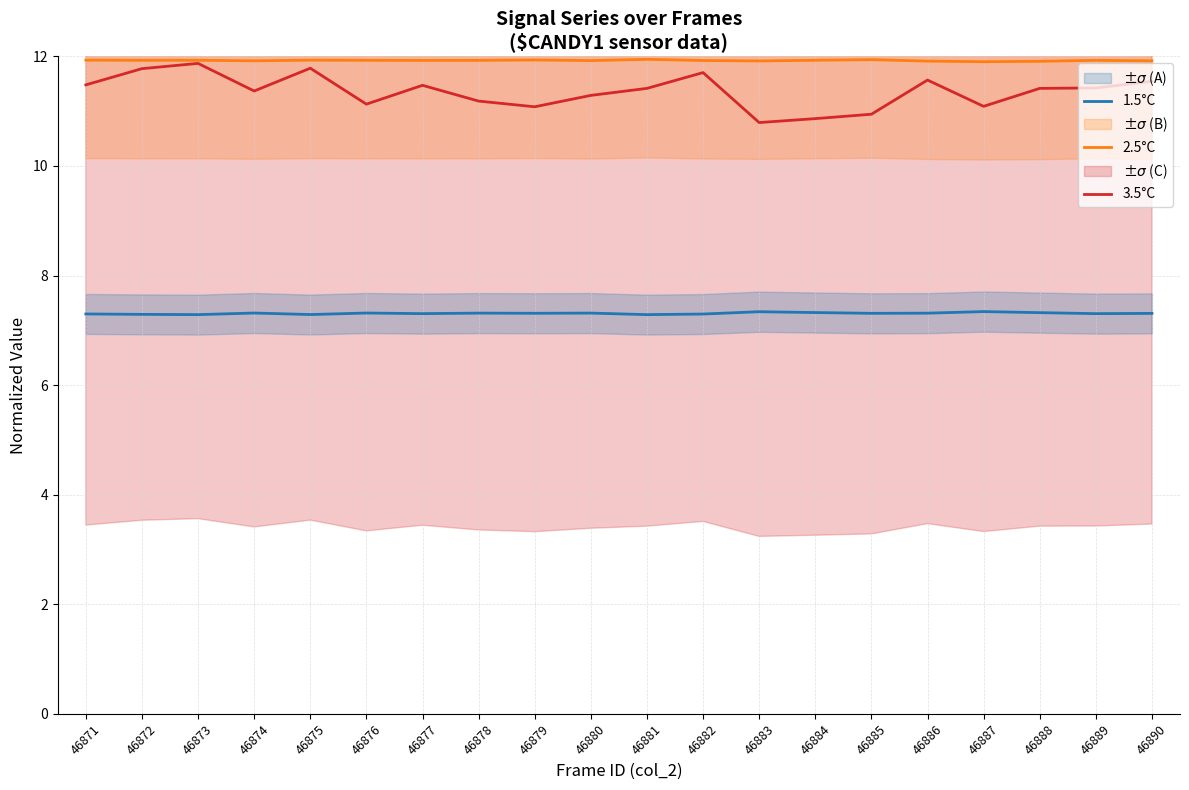

True or false: 1.5°C and 2.5°C cross at least once.

False